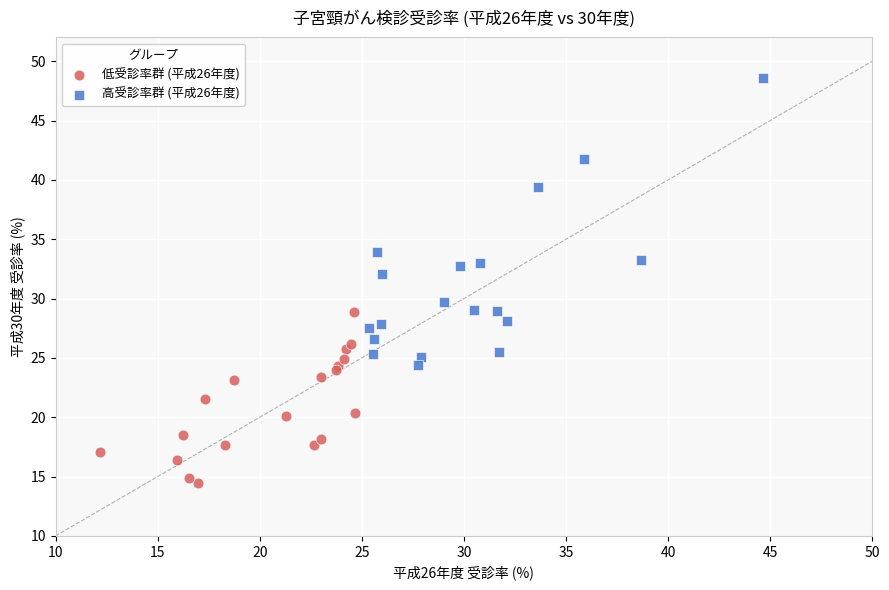

Which series reaches the minimum Y coordinate?

低受診率群 (平成26年度)